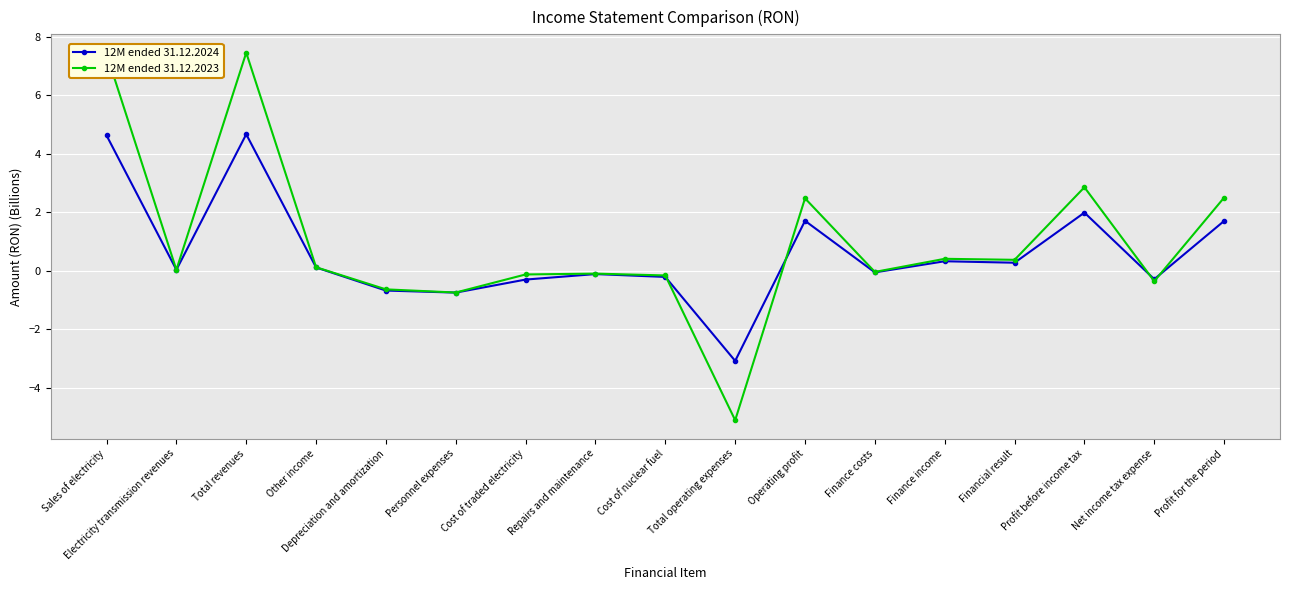

At how many categories does at least one series exceed 6?

2